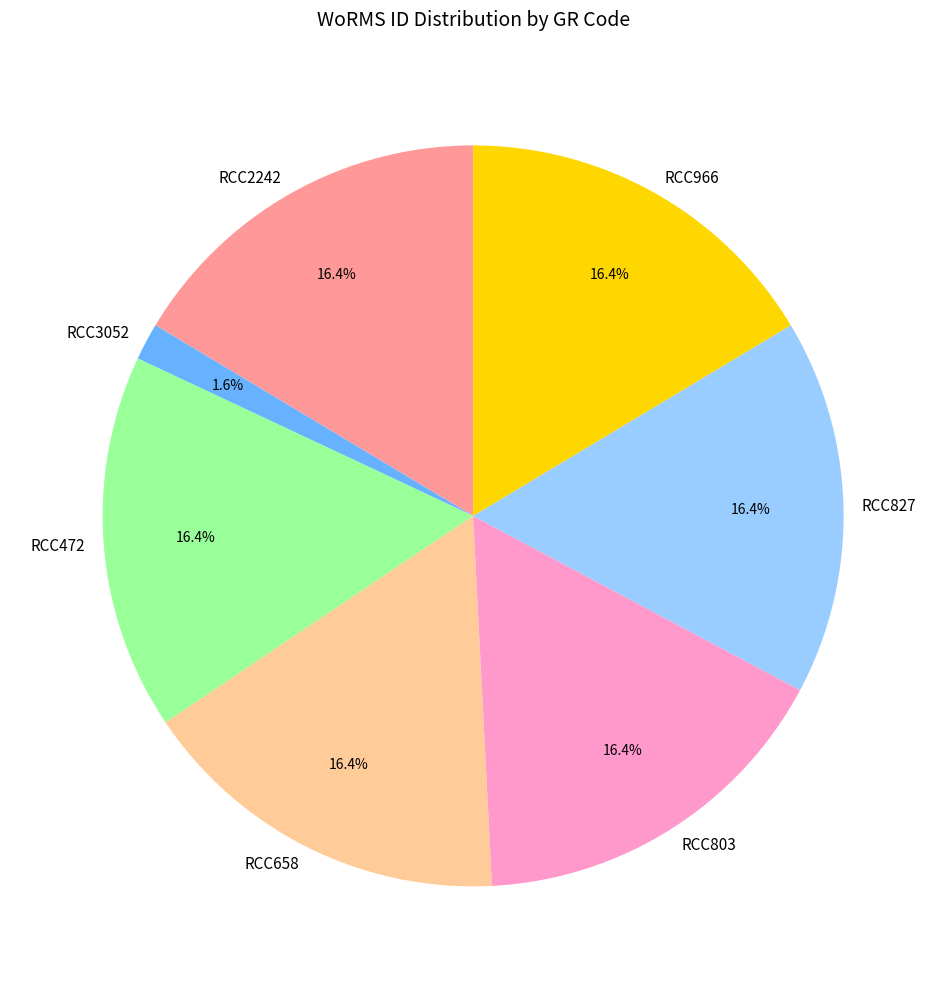

How many slices are in this pie chart?

7